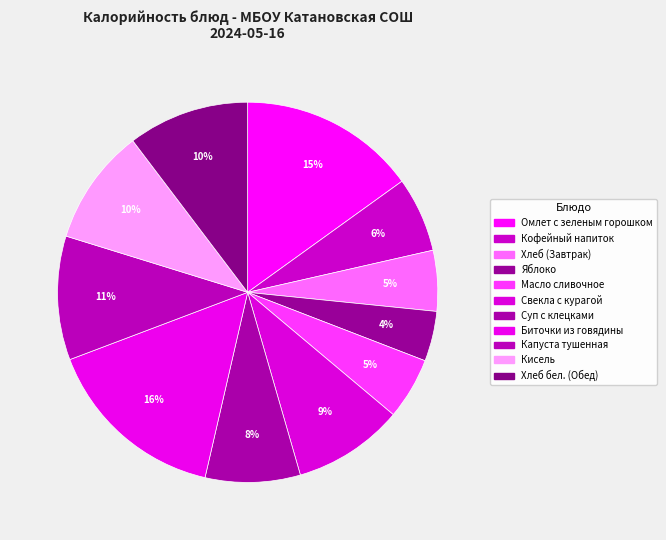

Which has a higher value, Суп с клецками or Кофейный напиток?

Суп с клецками